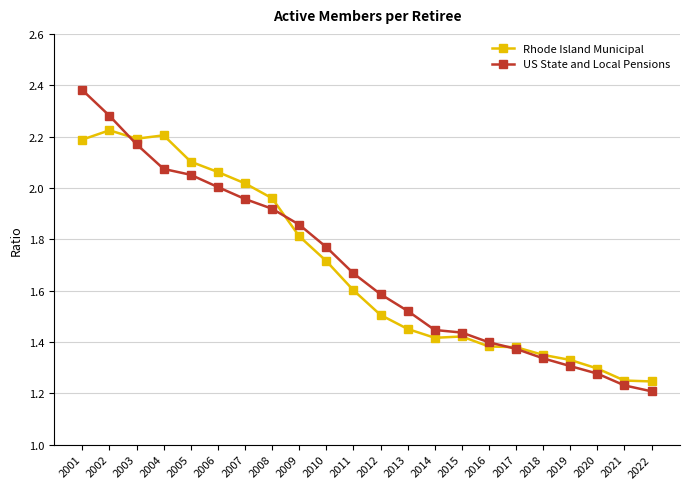

Is this an area chart (filled region under the line)?

No